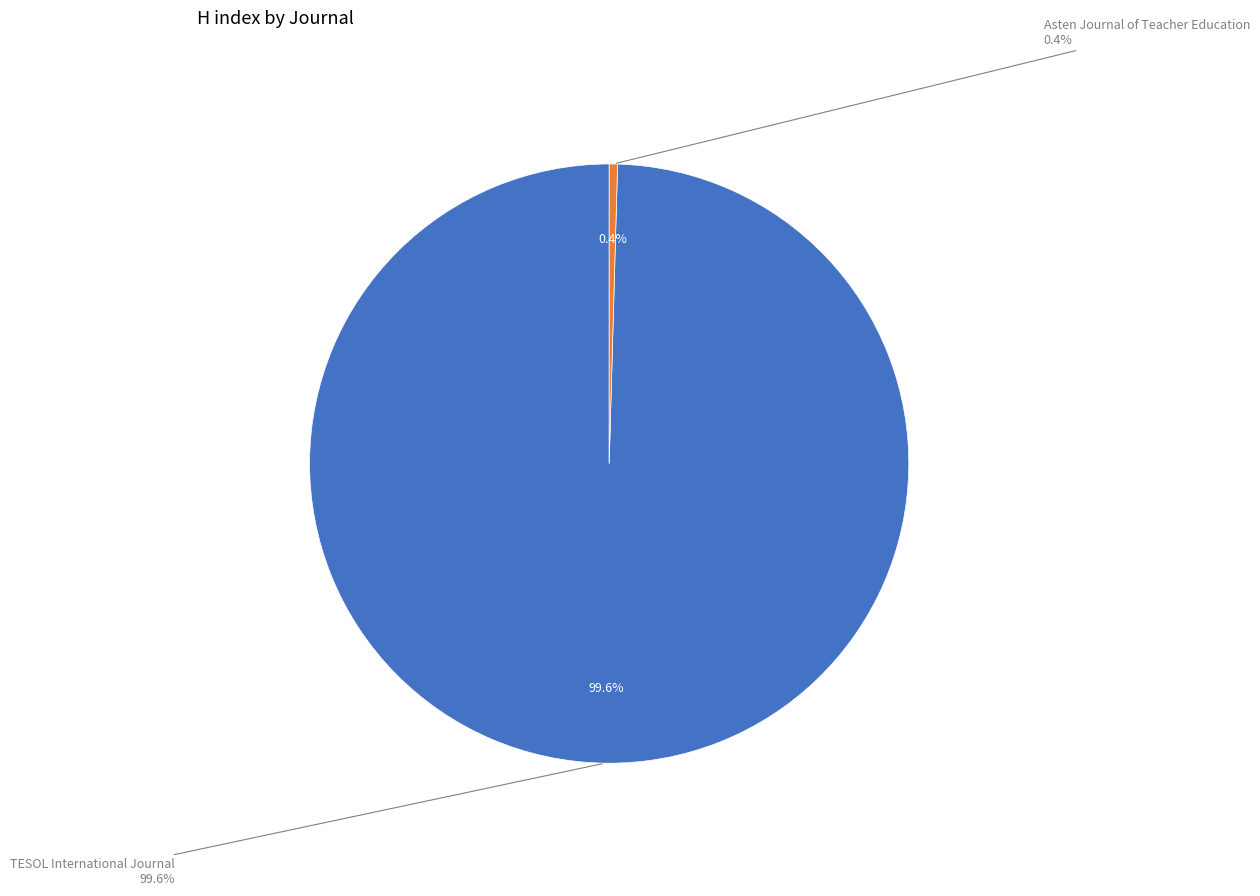

What is the change in value from TESOL International Journal to Asten Journal of Teacher Education?

-222